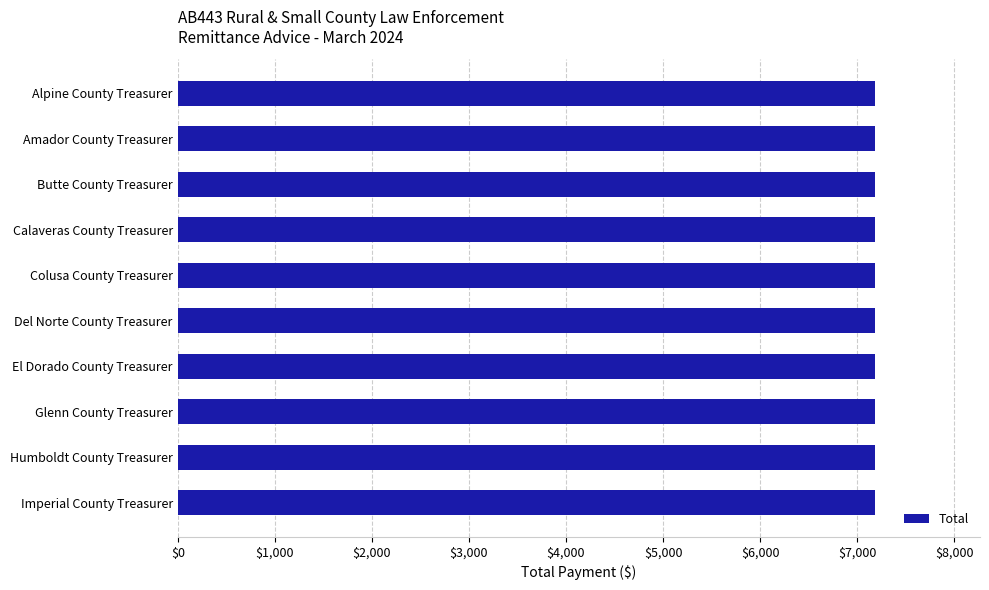

What is the greatest value displayed?

7188.0